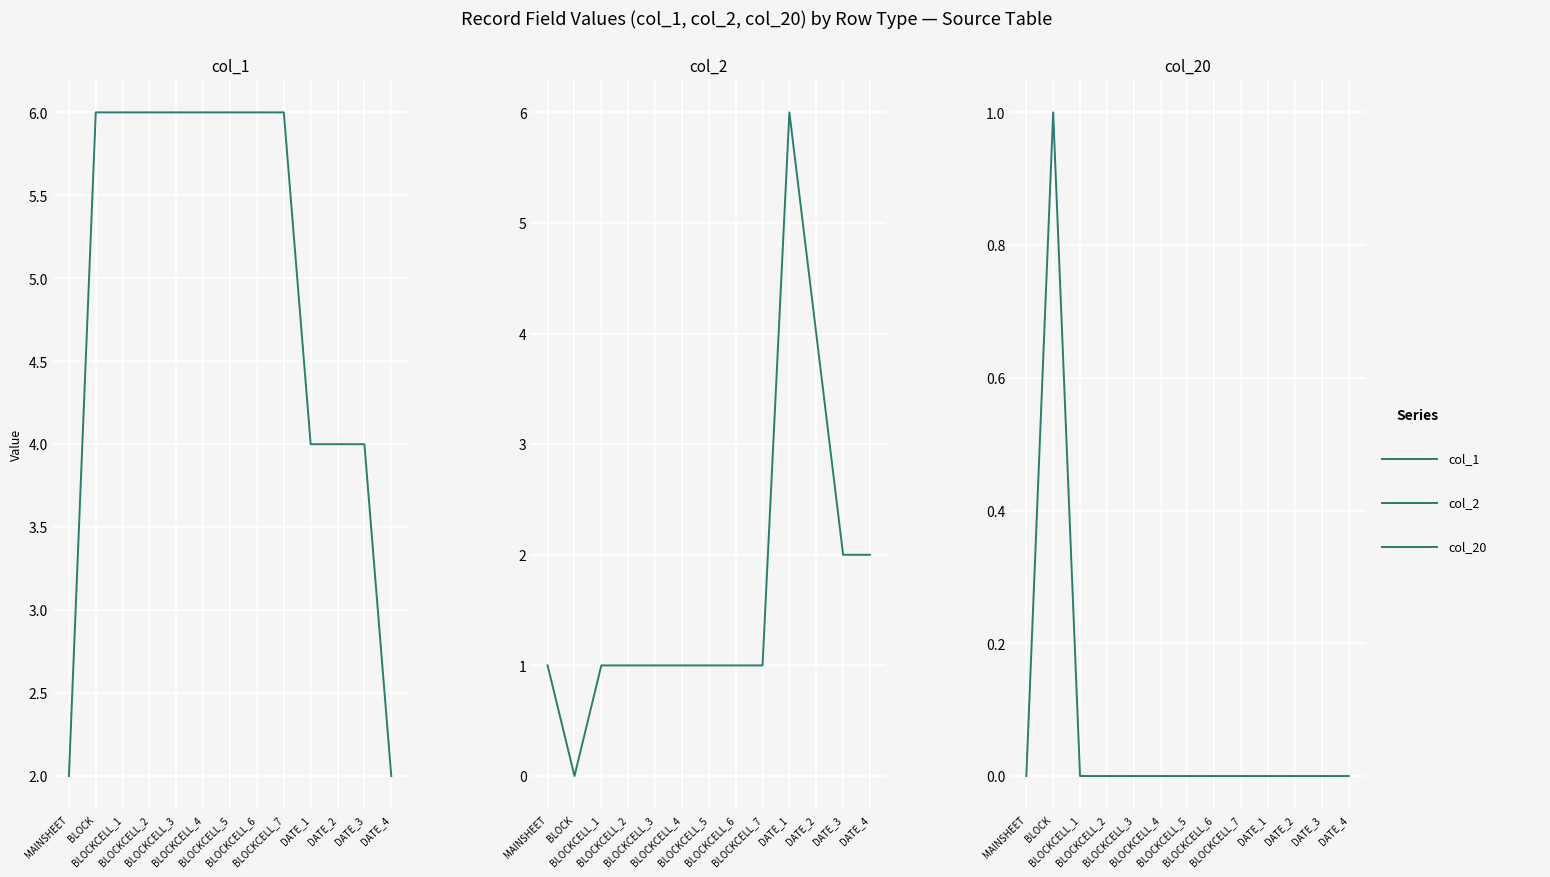

Reading left to right, extract all data points from this chart.

col_1: 2	6	6	6	6	6	6	6	6	4	4	4	2
col_2: 1	0	1	1	1	1	1	1	1	6	4	2	2
col_20: 0	1	0	0	0	0	0	0	0	0	0	0	0